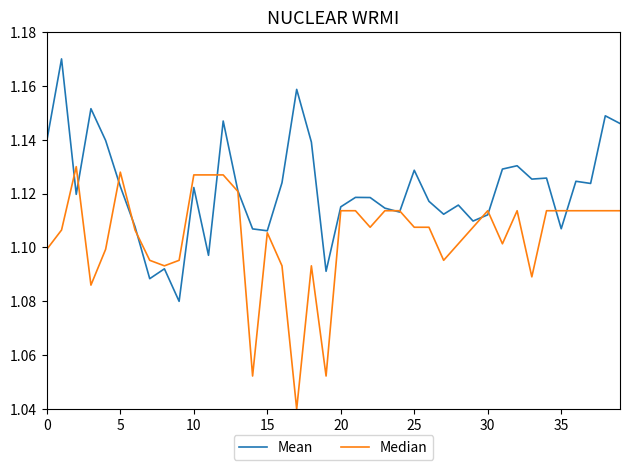

Does the chart have visible grid lines?

No